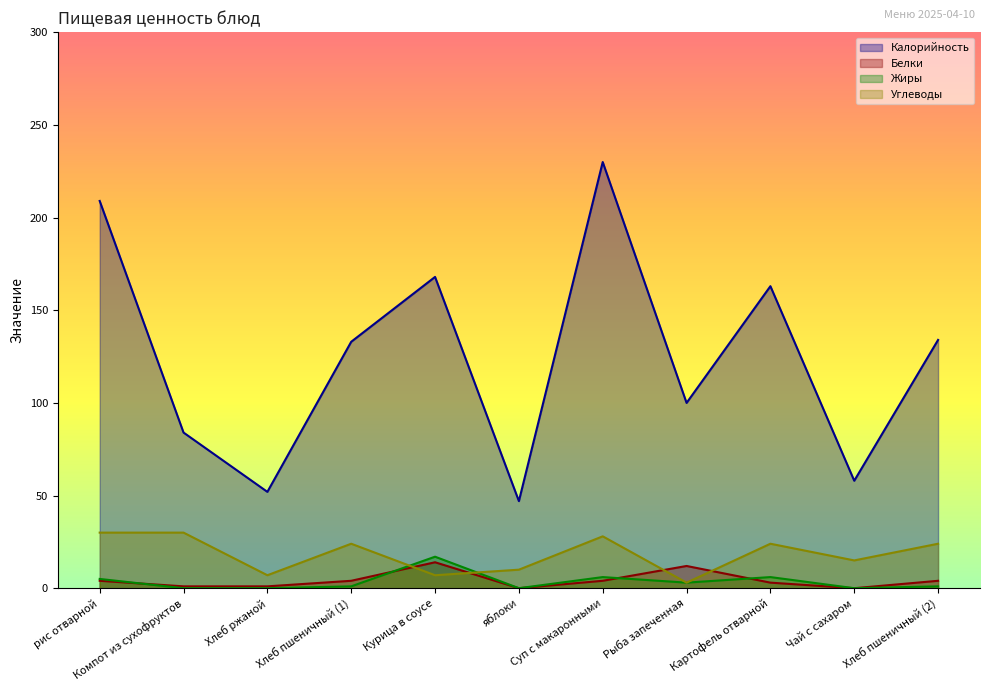

How many data points does each series have?

11